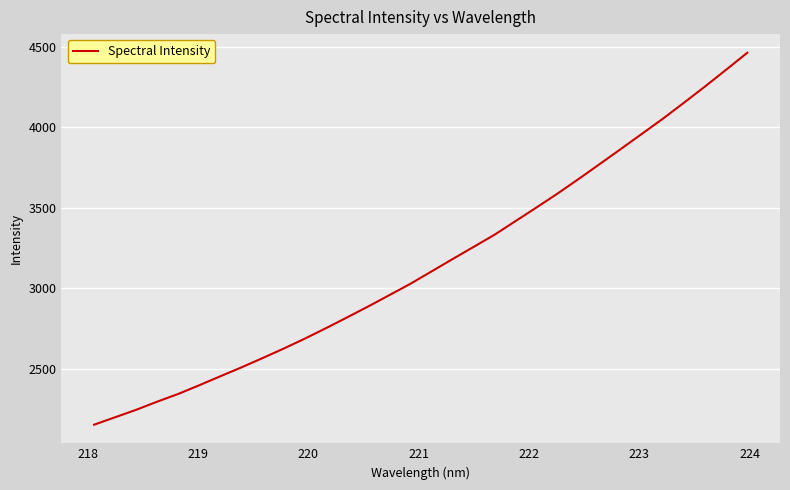

What is the minimum value shown in the chart?

2154.0